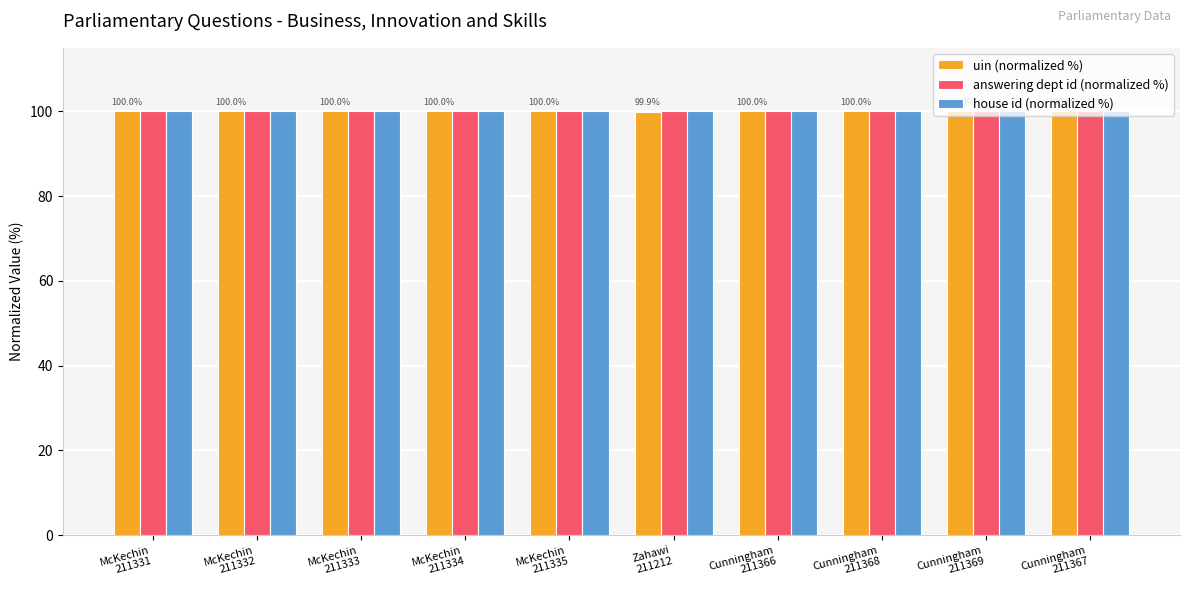

What is the average value of the uin (normalized %) series?

100.0